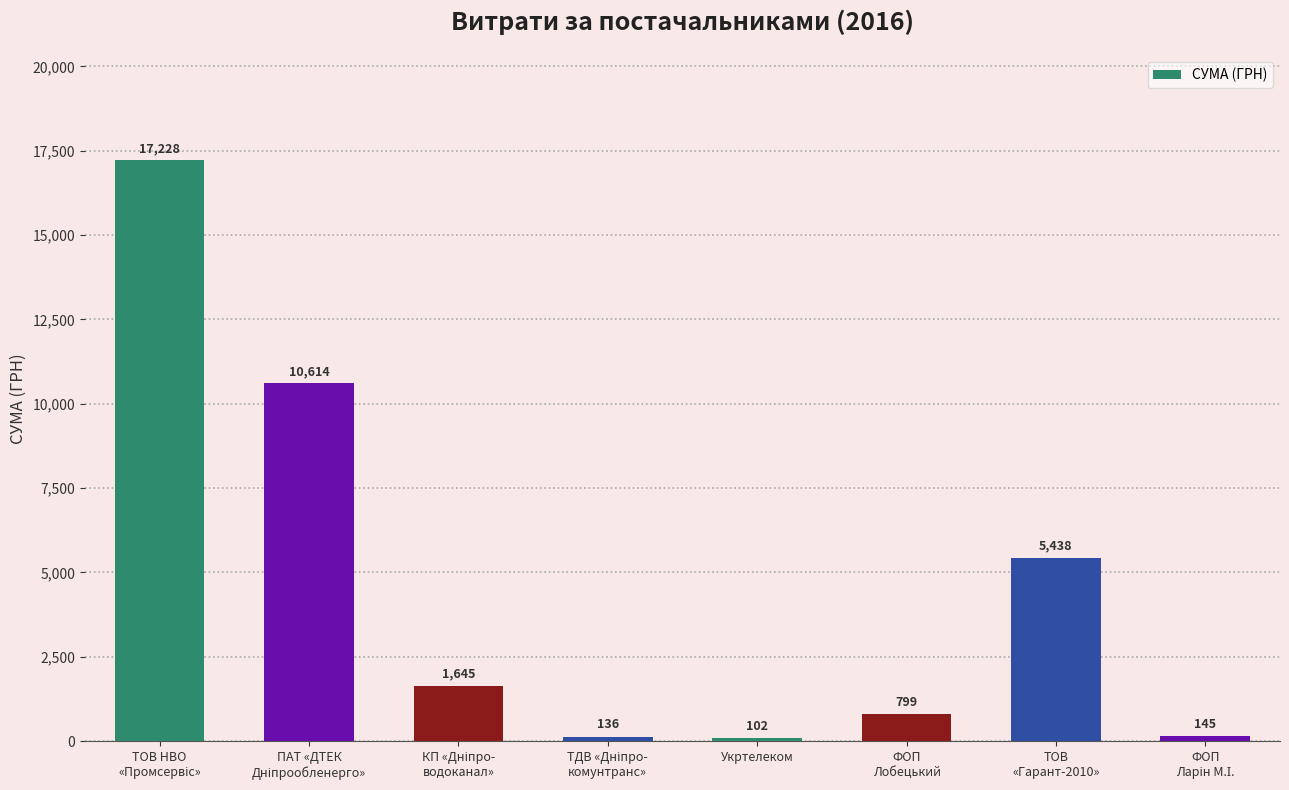

How many categories are shown in the chart?

8